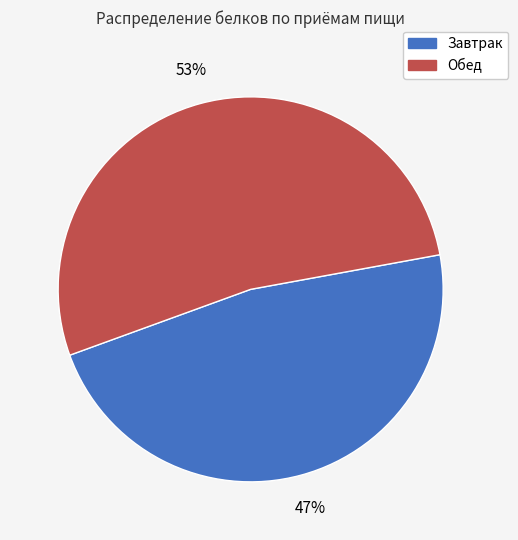

Is there a majority slice in this chart?

Yes